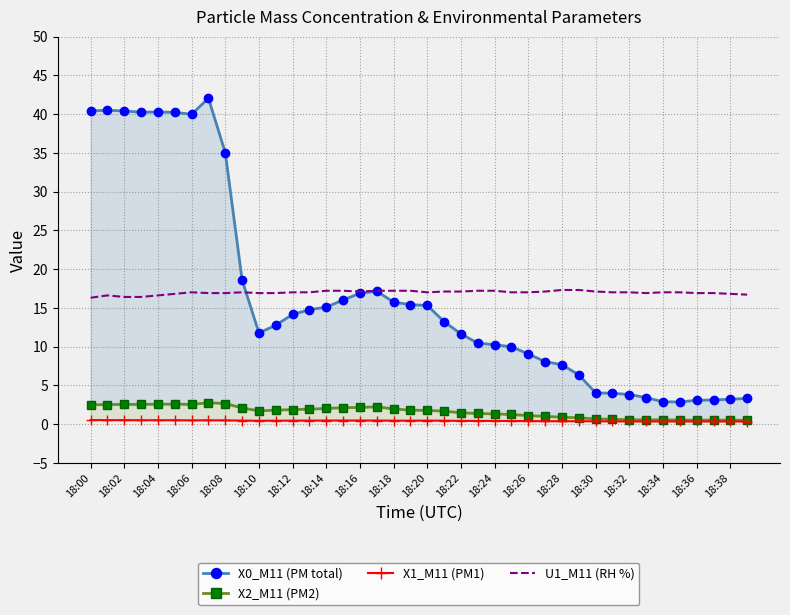

What are all the series names shown in the legend?

X0_M11 (PM total), X2_M11 (PM2), X1_M11 (PM1), U1_M11 (RH %)